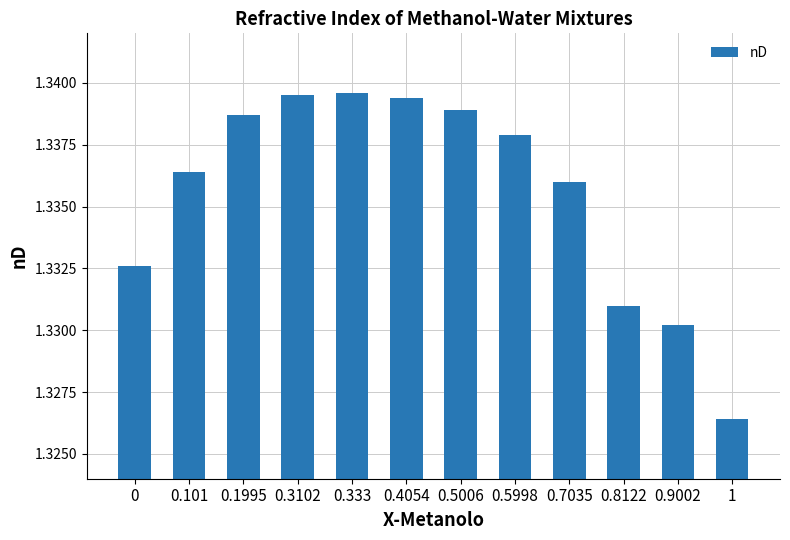

At which label is the value closest to 1?

1